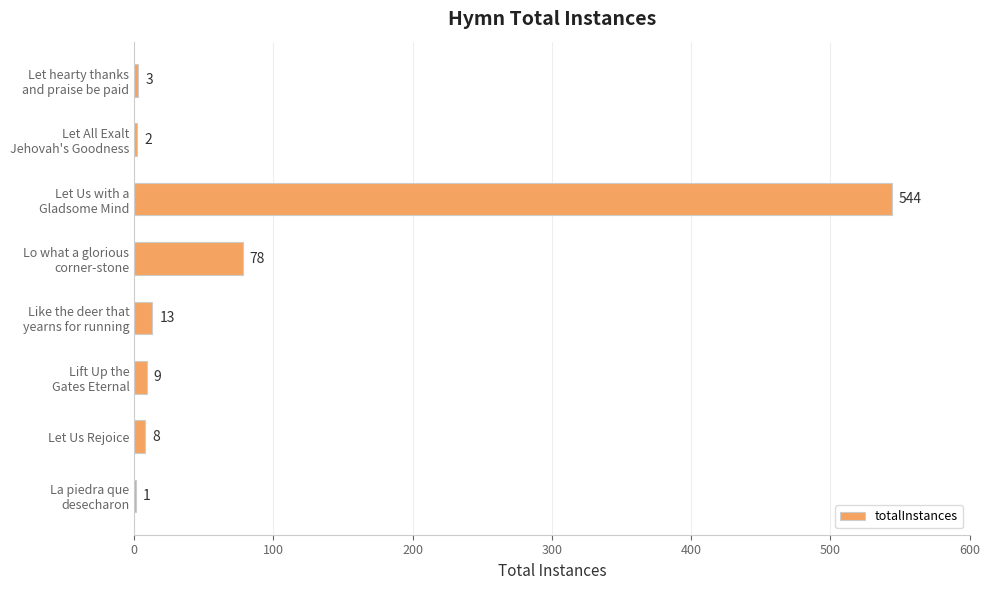

The value at Let Us Rejoice is 8. True or false?

True